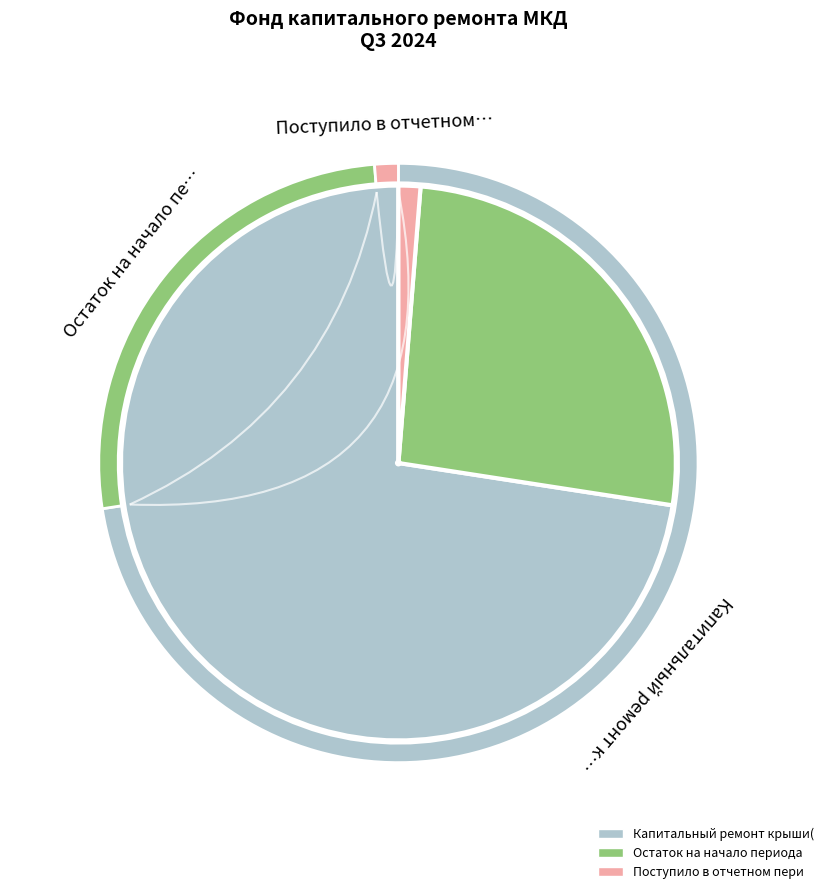

What percentage do Поступило в отчетном периоде and Остаток на начало периода together represent?

27.4%